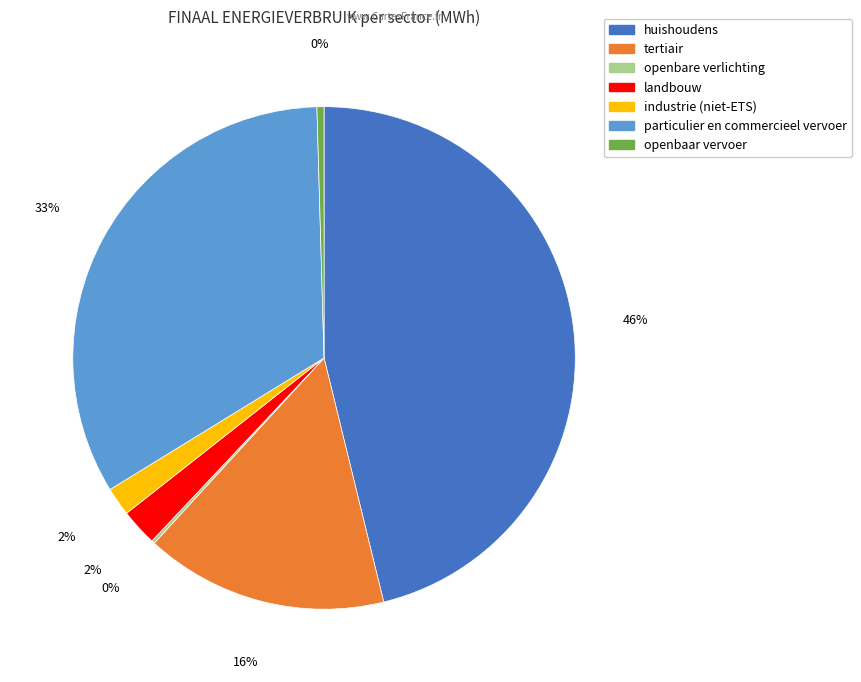

To the nearest percent, what is the average slice percentage?

14%